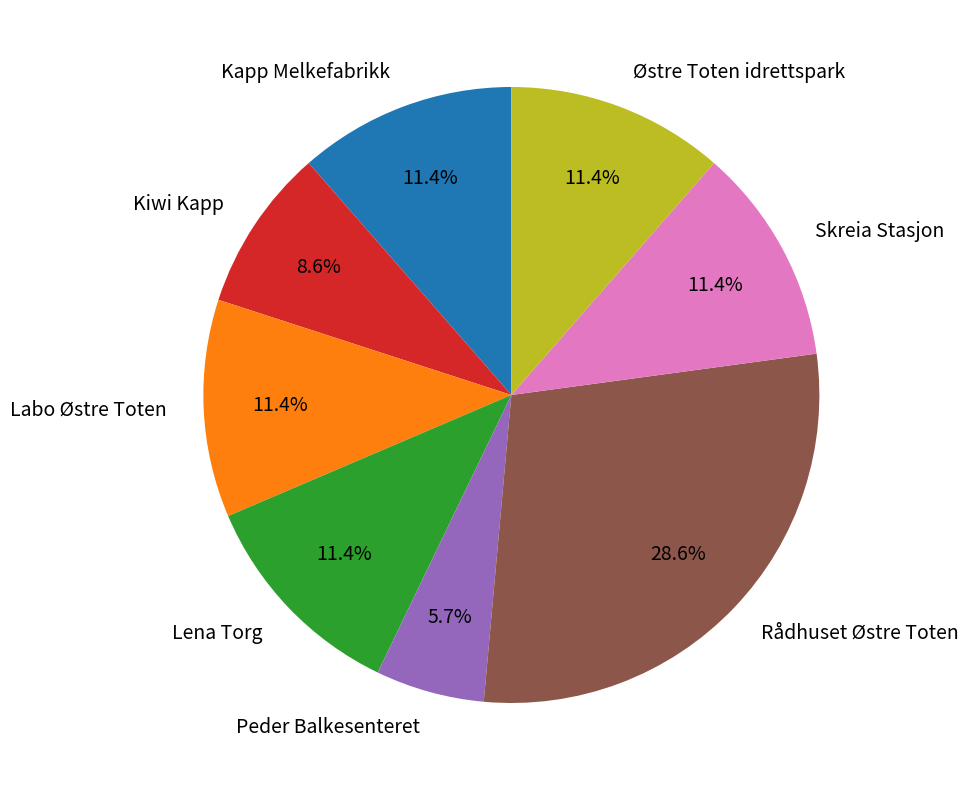

What percentage is the Labo Østre Toten slice, to the nearest percent?

11%